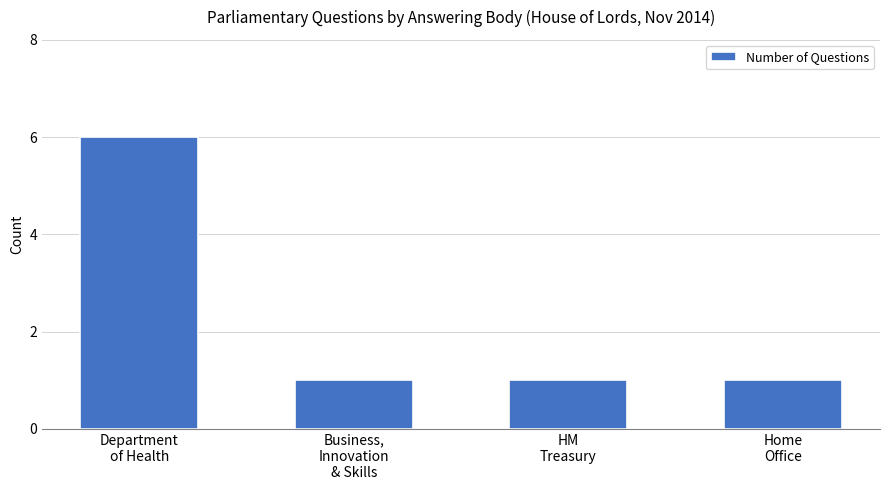

What is the value of the 4th bar from the left?

1